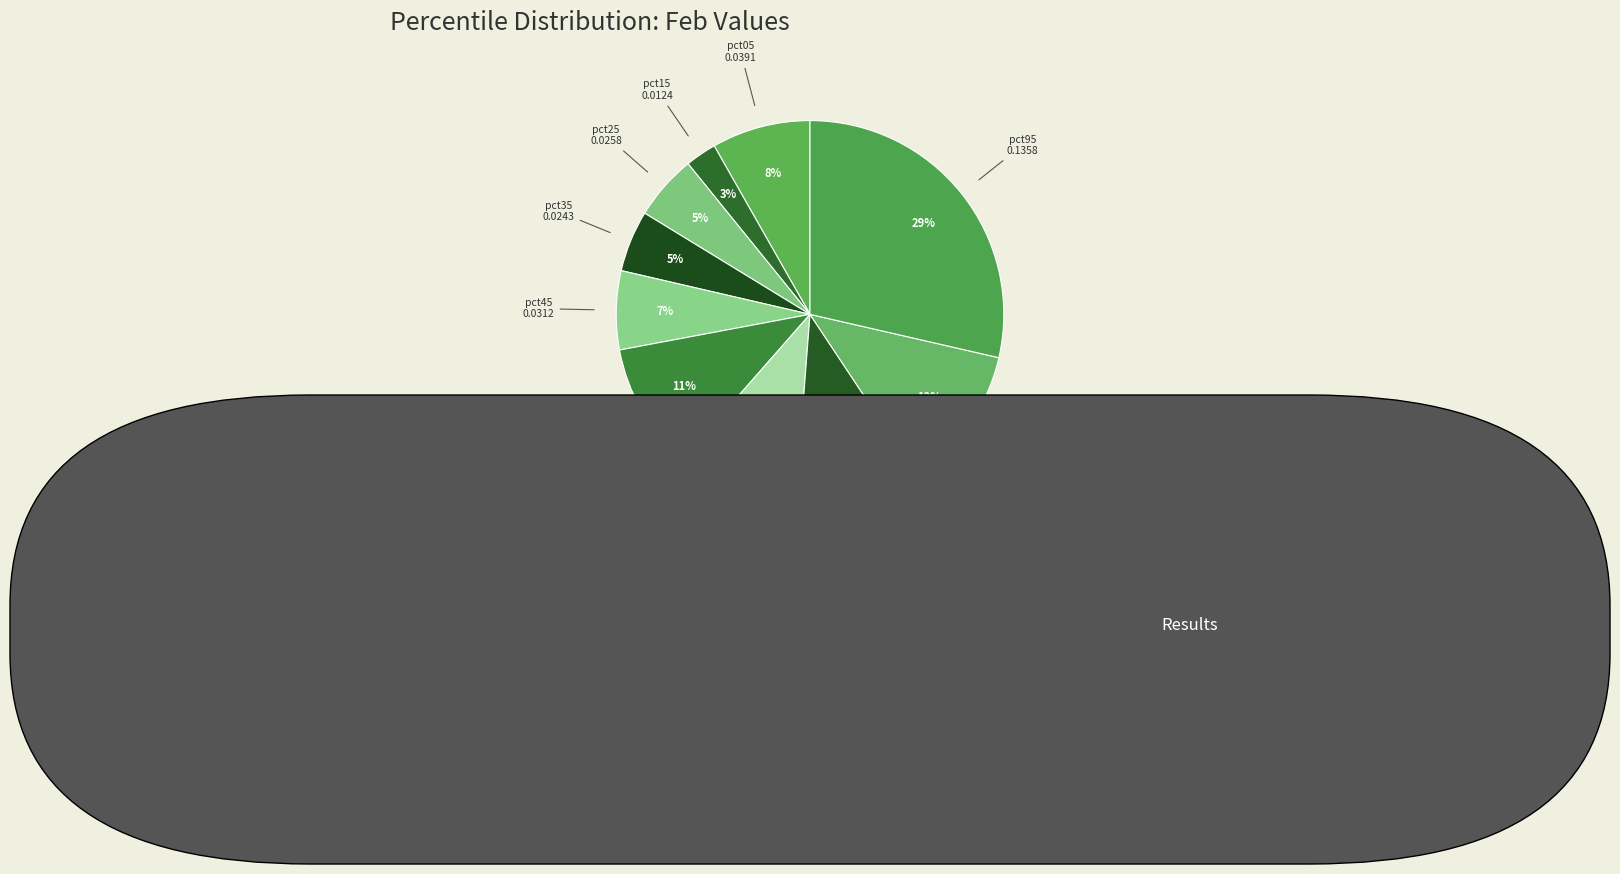

Is it true that pct55 is 11% of the pie?

True